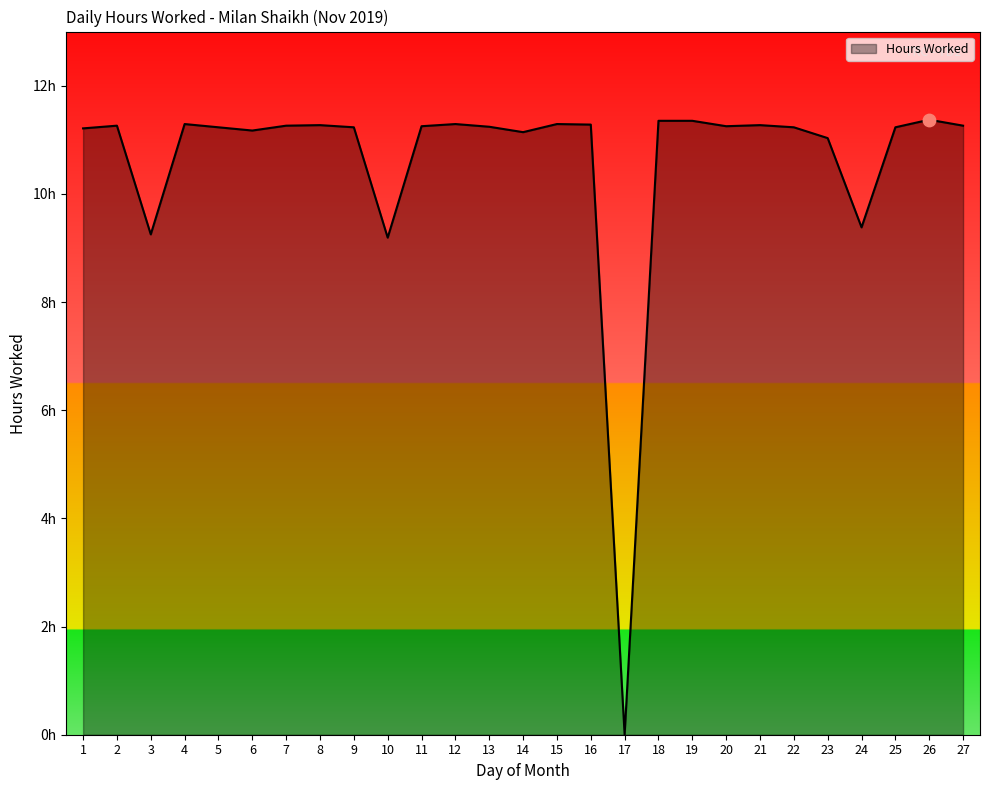

Which has a higher value, 20 or 7?

7